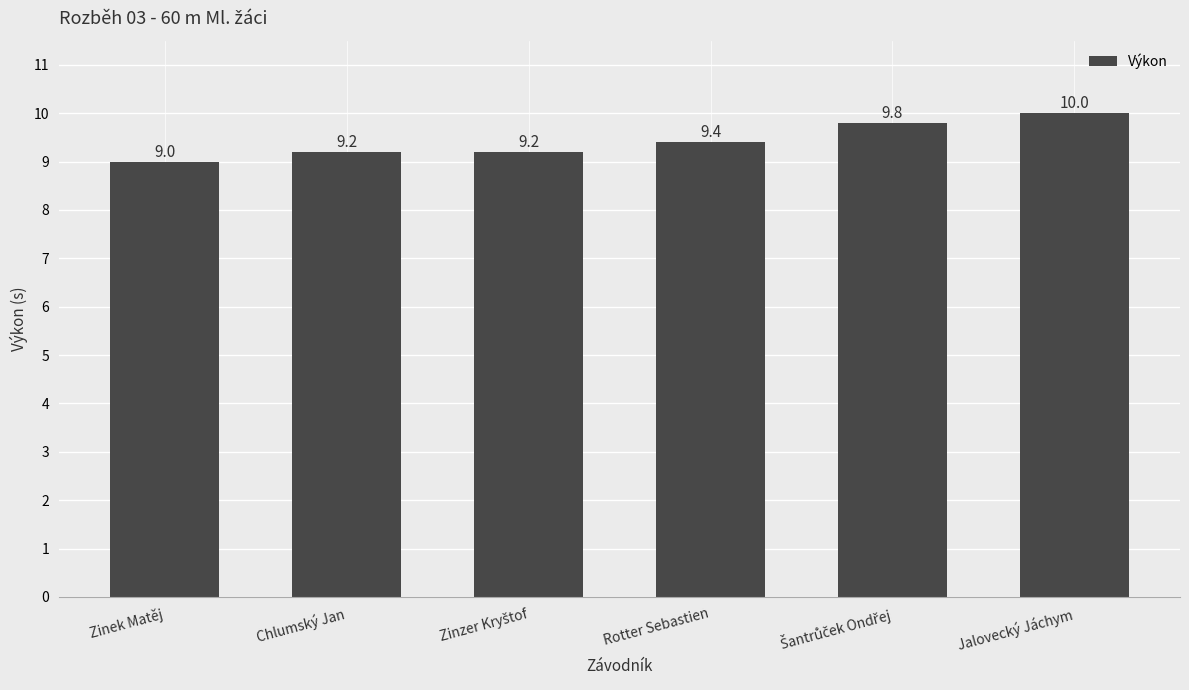

Which label corresponds to the largest value in the chart?

Jalovecký Jáchym